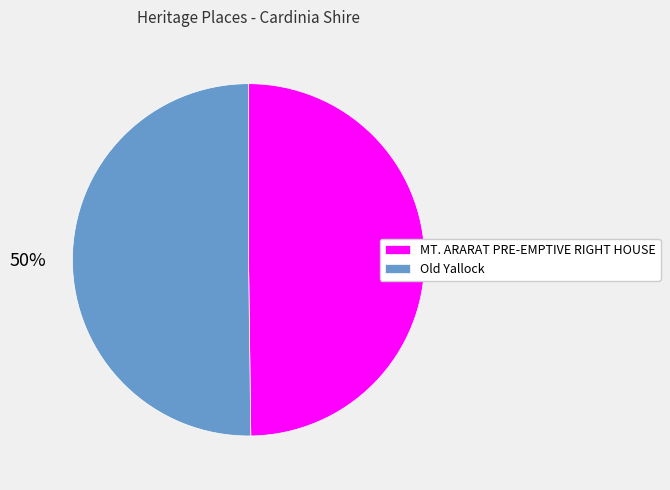

To the nearest percent, what is the average slice percentage?

50%